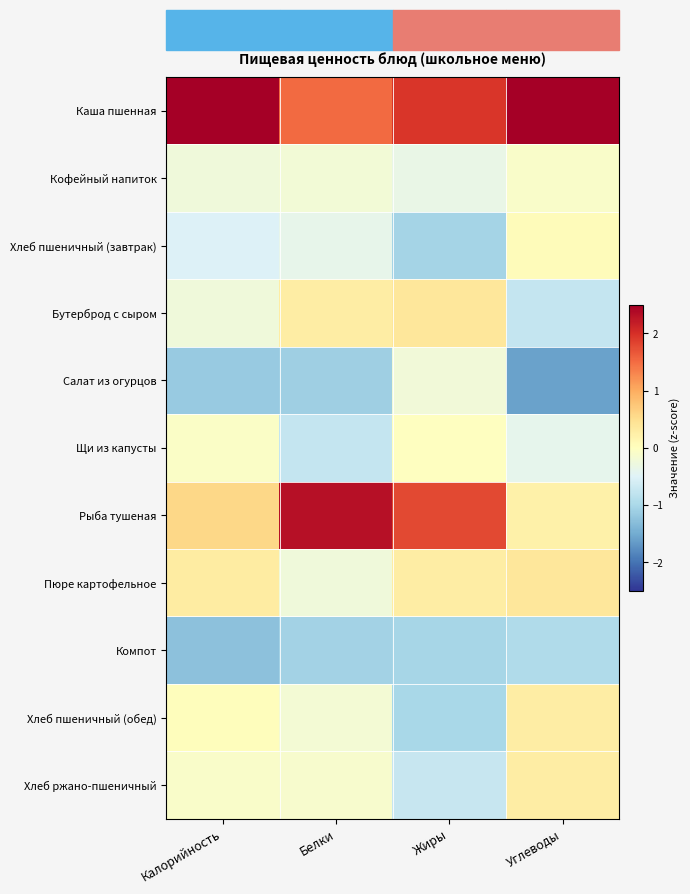

What is the greatest value displayed?

2.7